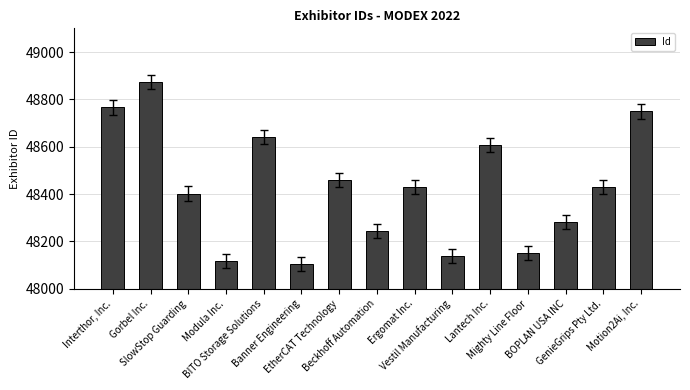

Which category has the highest value across all series?

Gorbel Inc.